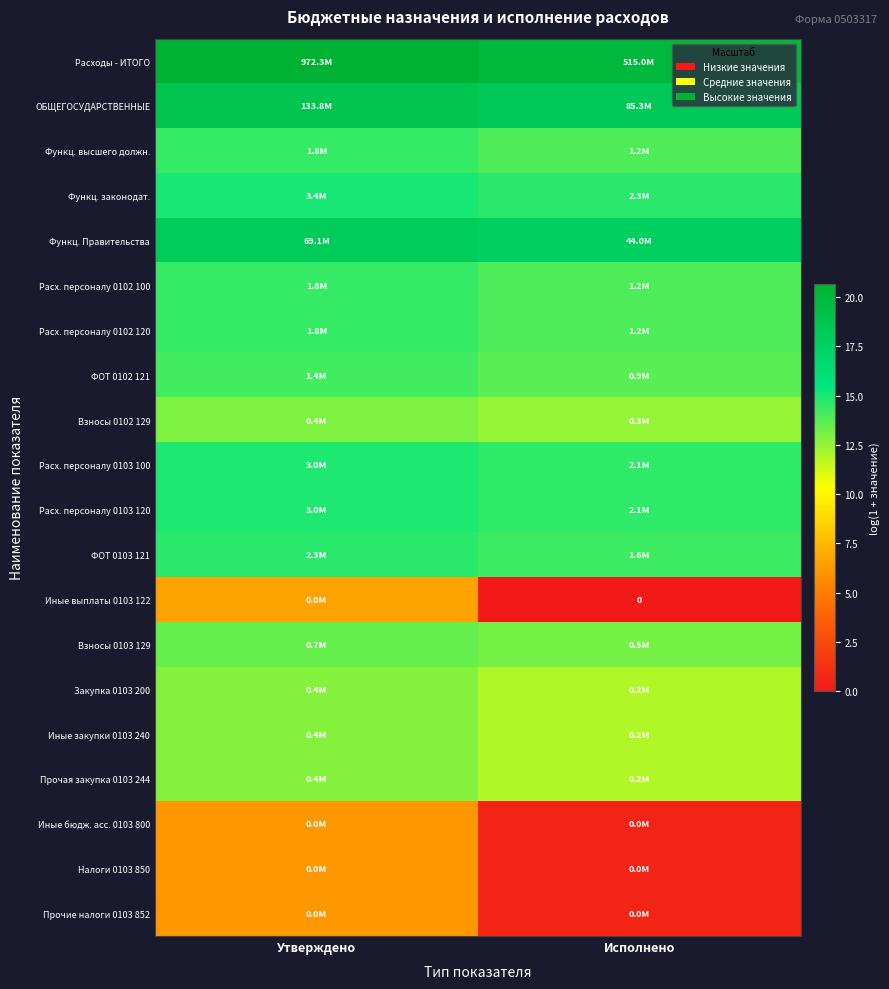

What is the difference between the Расходы - ИТОГО values at Исполнено and Утверждено?

0.6